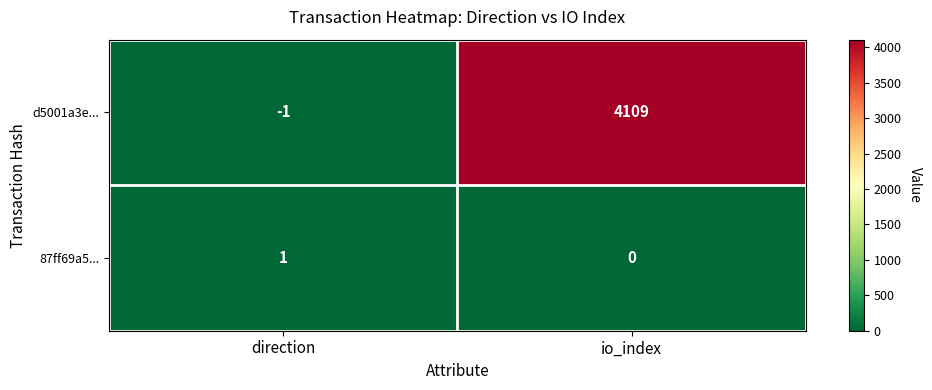

Rank the series by their maximum value, from highest to lowest.

d5001a3e..., 87ff69a5...